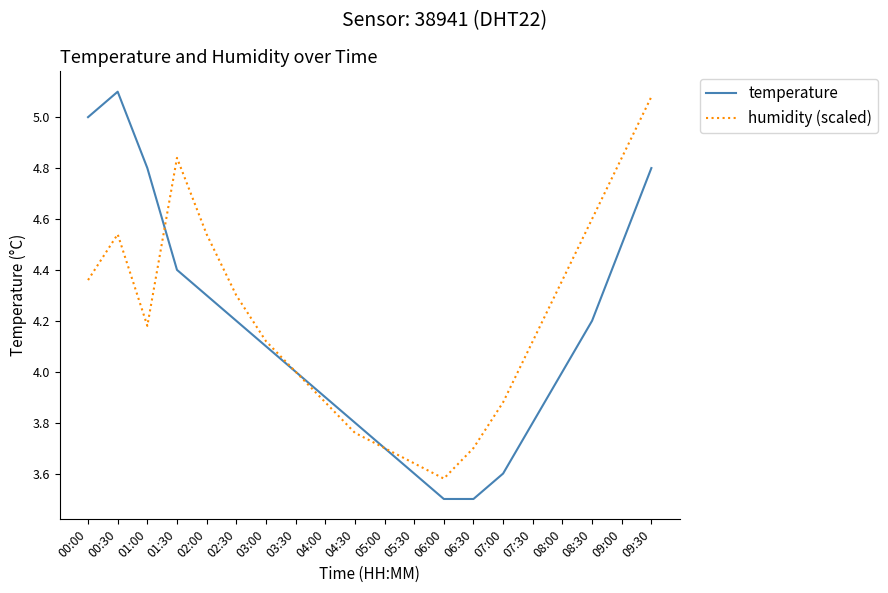

True or false: humidity (scaled) has a value of 4.8 at 01:30.

True